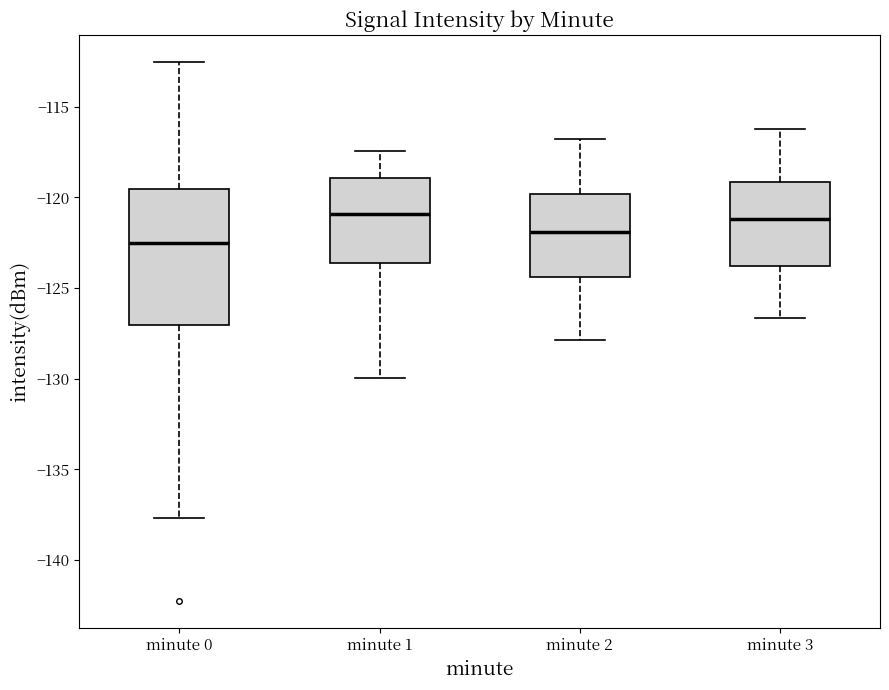

Reading left to right, read every box against the y-axis: the position of its median line, the range the box covers, and the ends of its whiskers. The values are not printed on the chart, so give them approximately, as read against the axis.

minute 0: median -122.5, box -127.0 to -119.5, whiskers -137.5 to -112.5
minute 1: median -121.0, box -123.5 to -119.0, whiskers -130.0 to -117.5
minute 2: median -122.0, box -124.5 to -120.0, whiskers -128.0 to -117.0
minute 3: median -121.0, box -124.0 to -119.0, whiskers -126.5 to -116.0